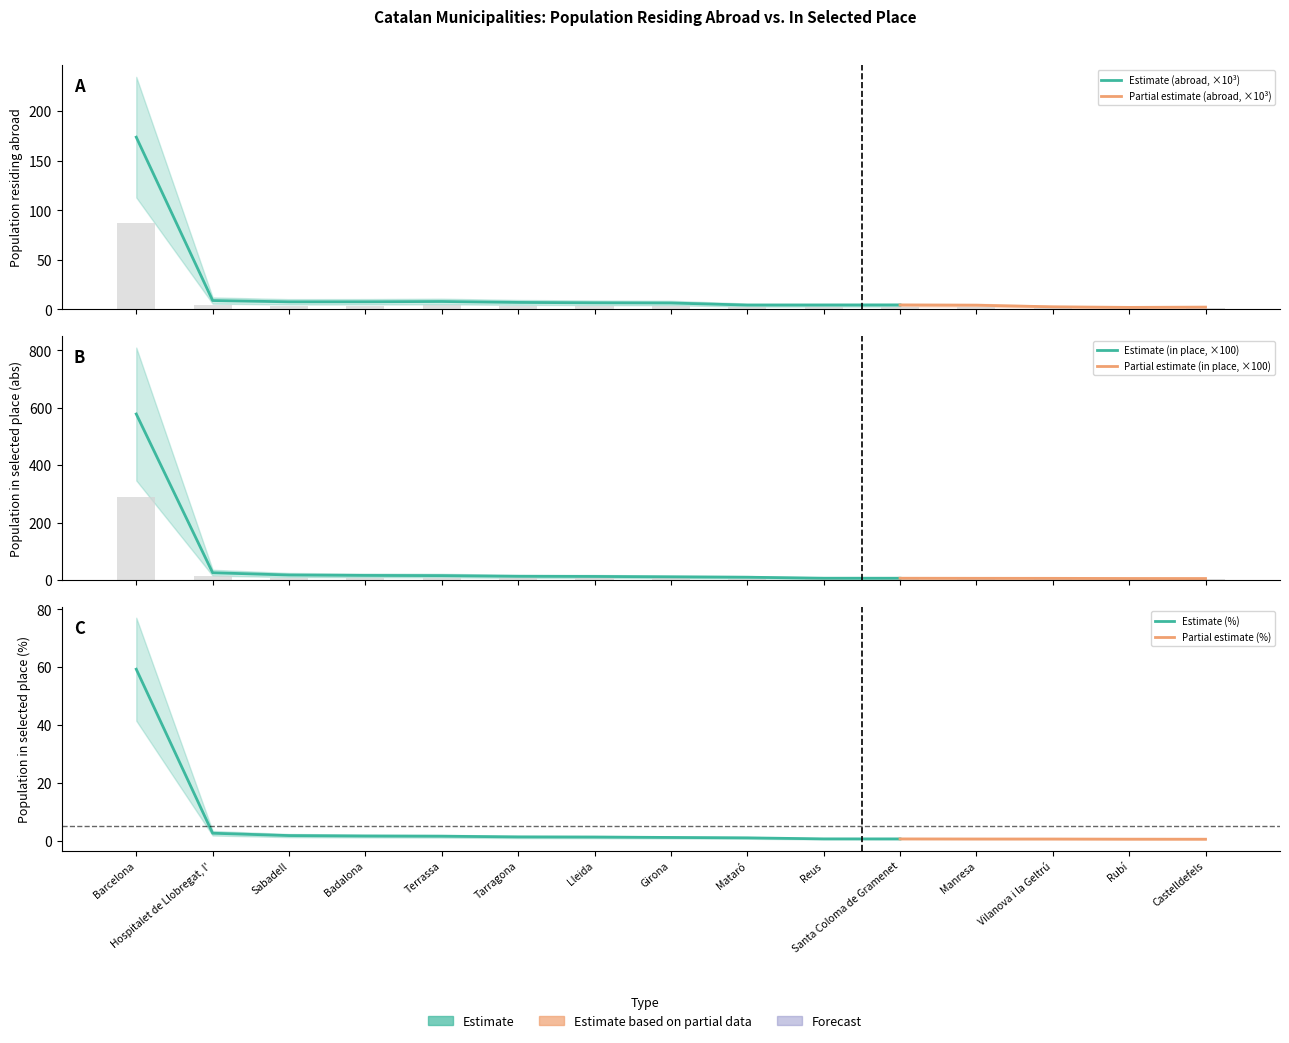

What is the lowest value of the Population in selected place (abs) series?

2.8